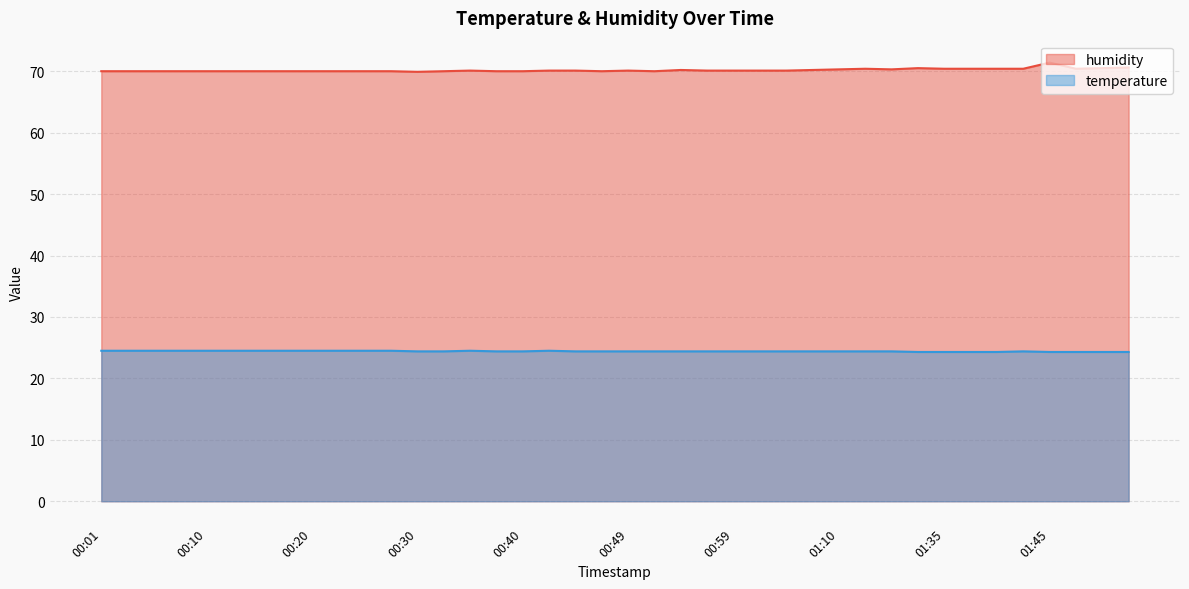

What is the total value across all series at 00:03?

94.5